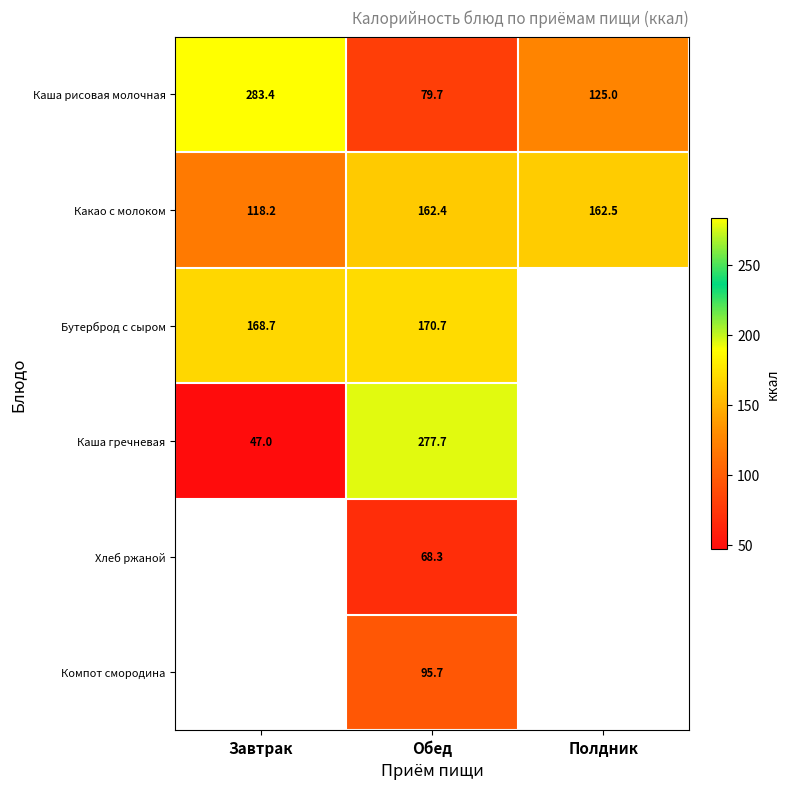

What is the difference between the maximum and second lowest values in the Какао с молоком series?

0.1